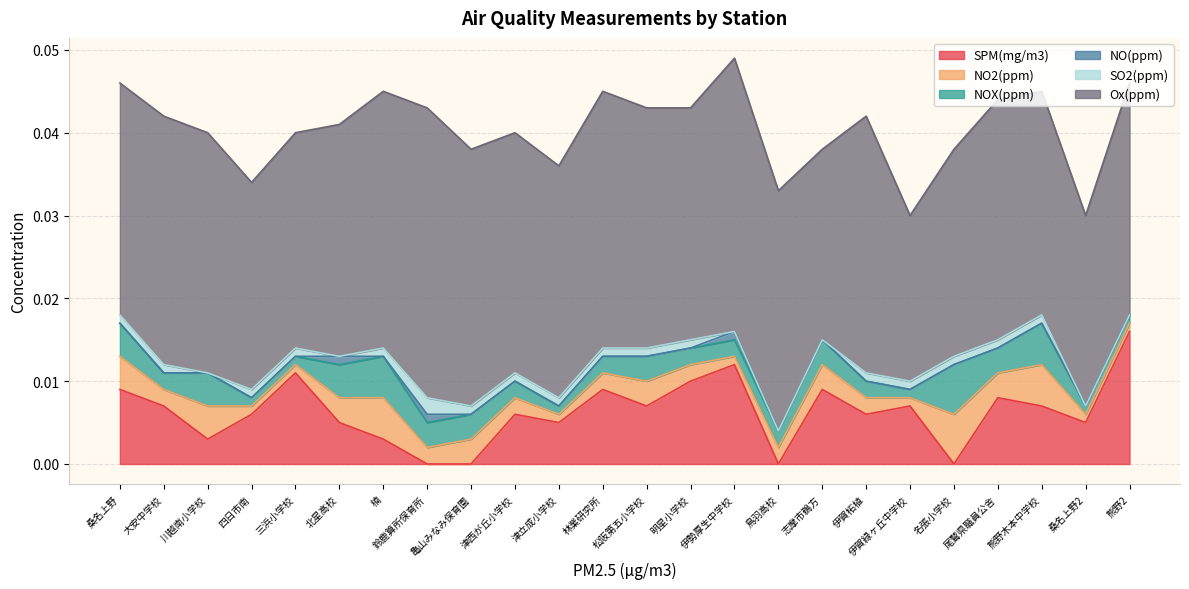

How many data points does each series have?

24